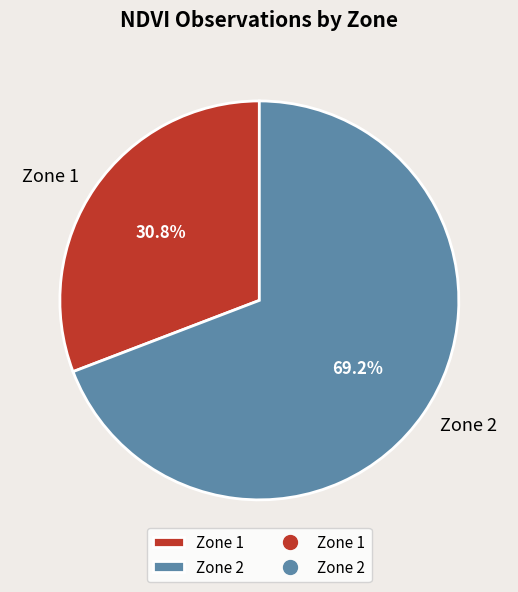

To the nearest percent, what percentage of the pie is Zone 1?

31%